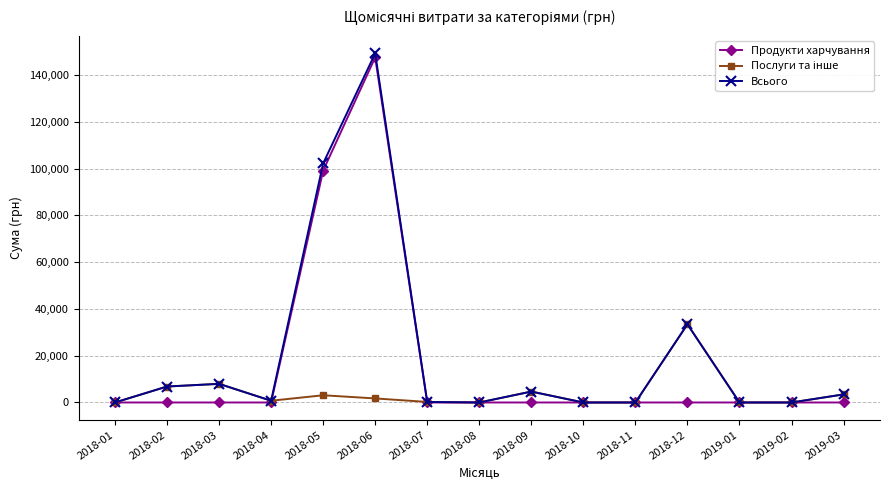

What is the label of the 15th point from the left?

2019-03